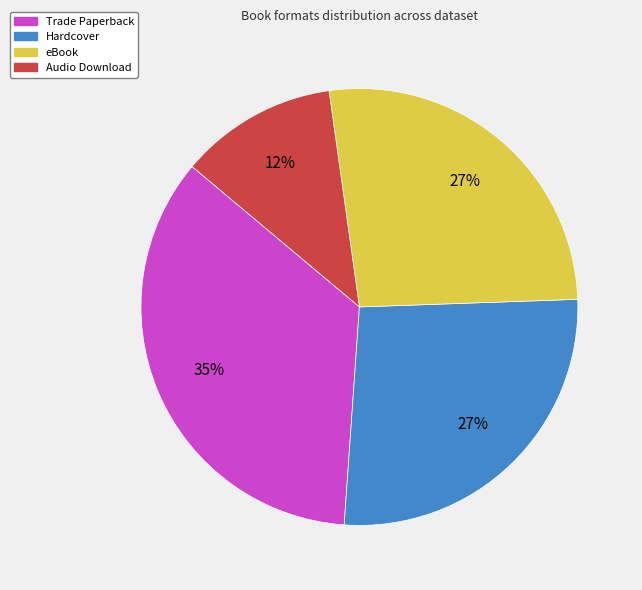

Which has a higher value, Audio Download or Hardcover?

Hardcover